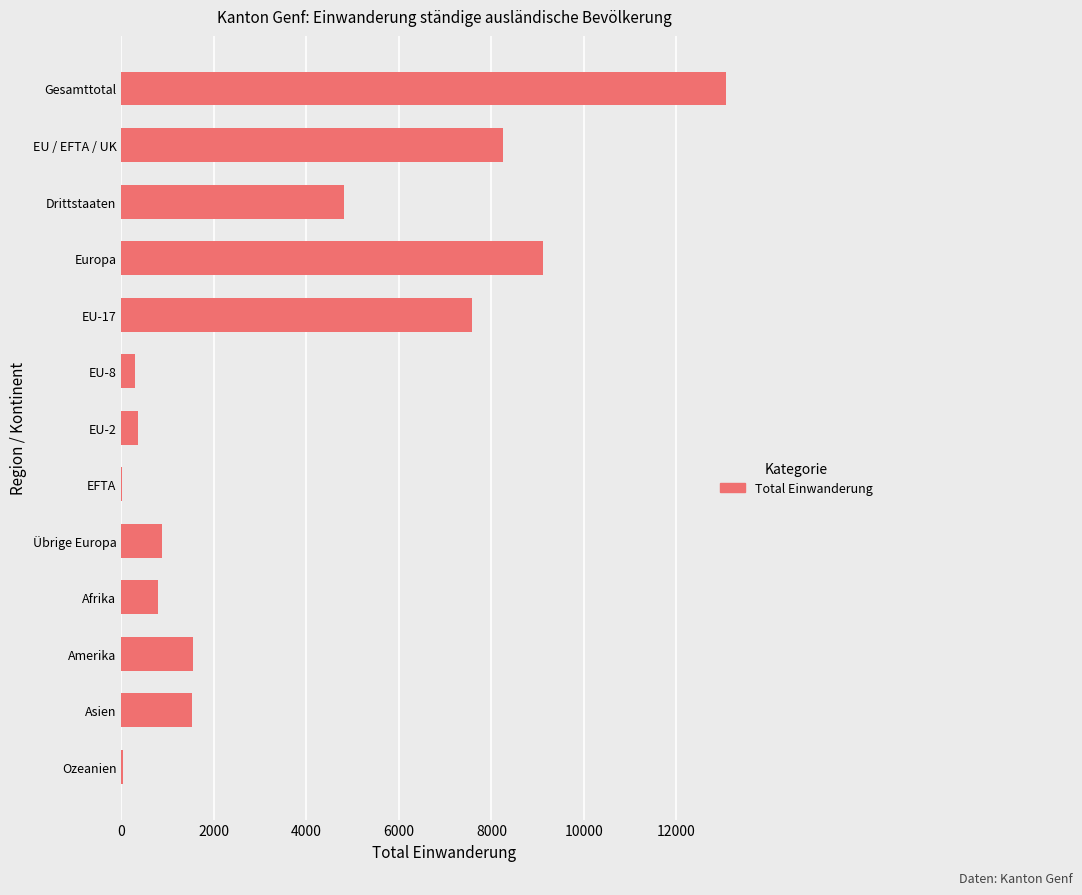

The chart shows a value of 4405 at Europa. True or false?

False